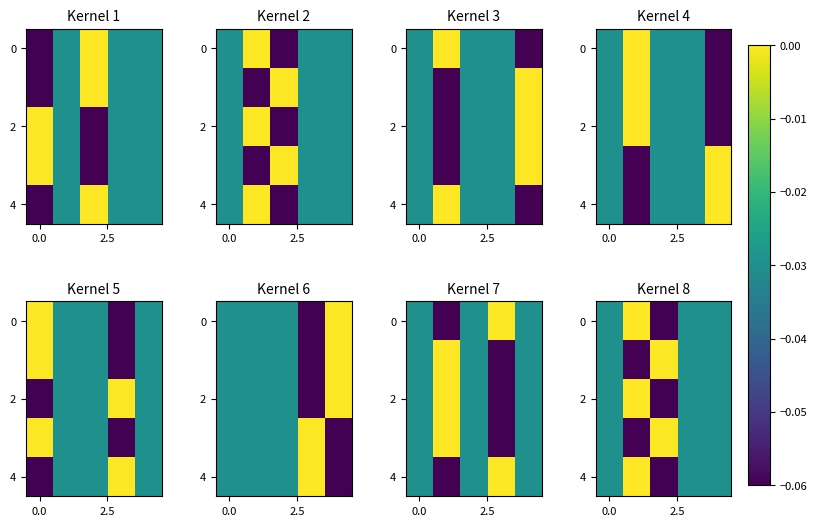

The value of row_2 at 3 is -0.0. True or false?

True